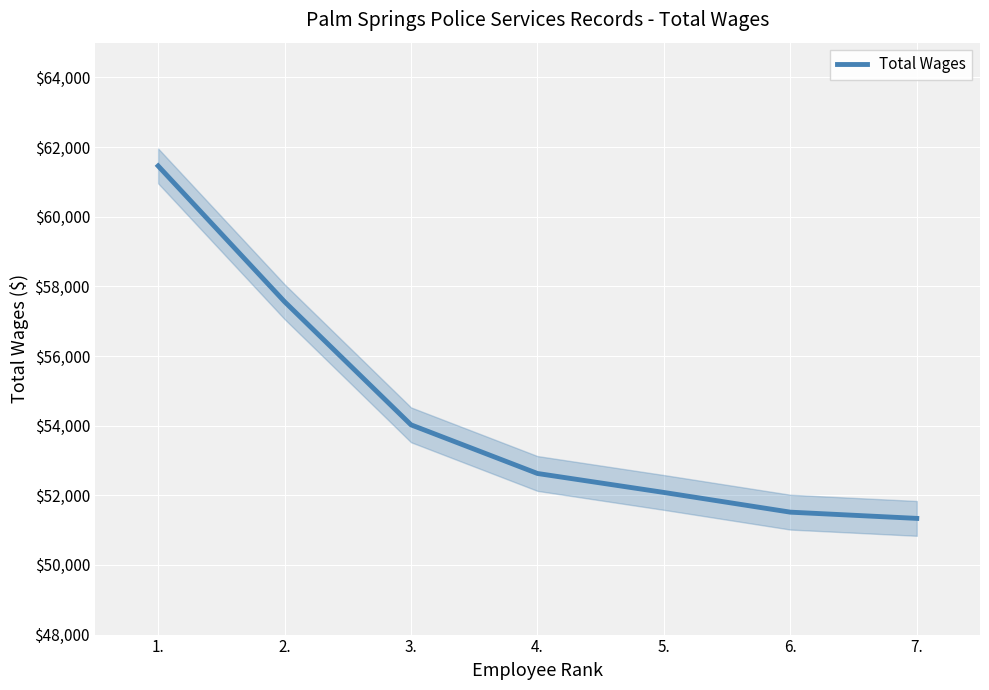

What is the greatest value displayed?

61460